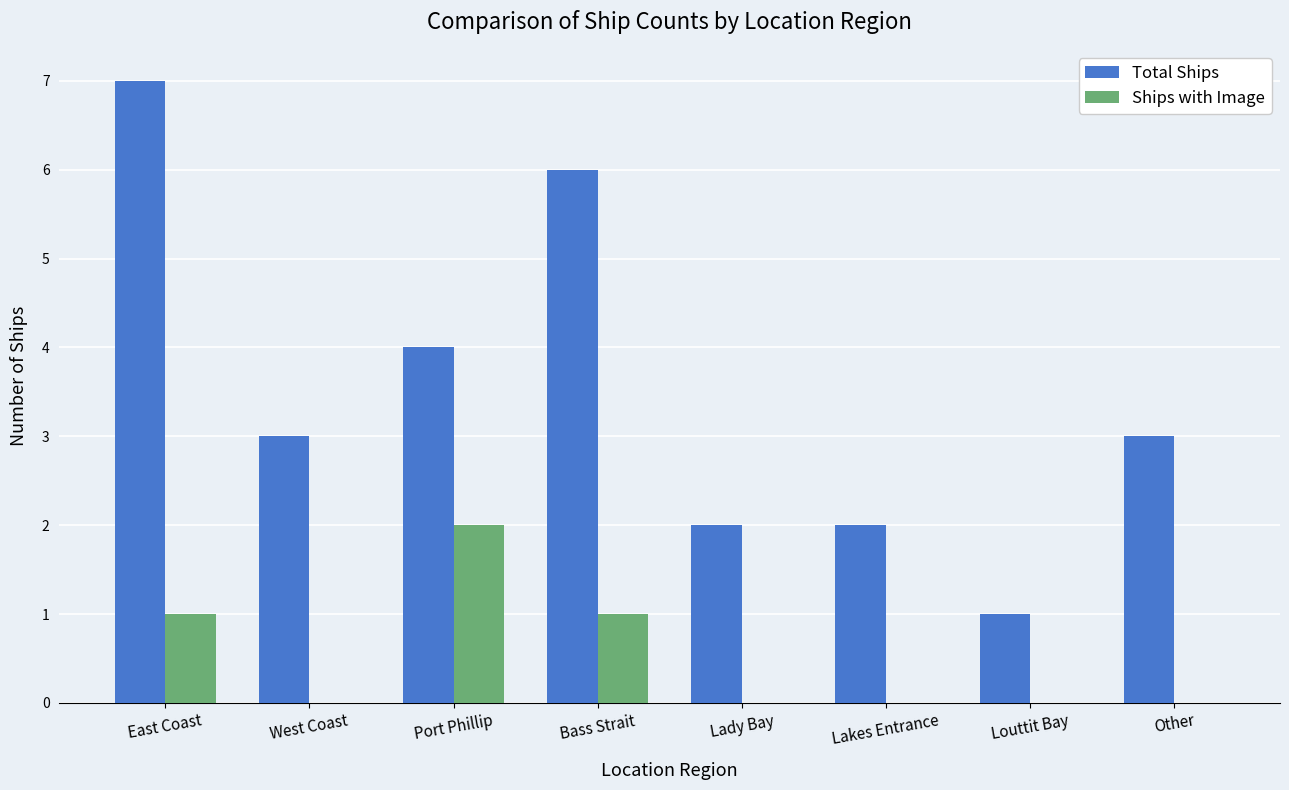

How many distinct data groups are displayed?

2